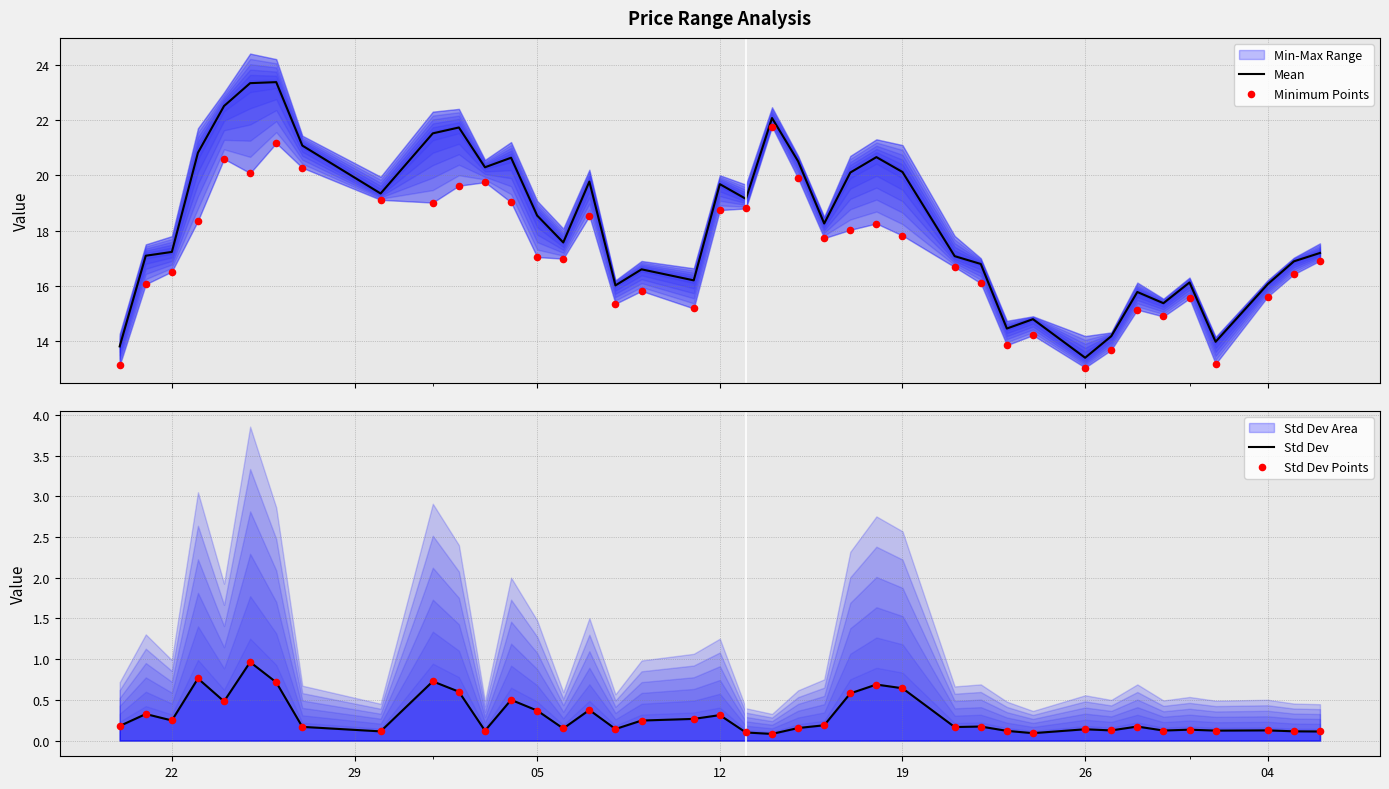

Which series reaches the minimum Y coordinate?

Std Dev